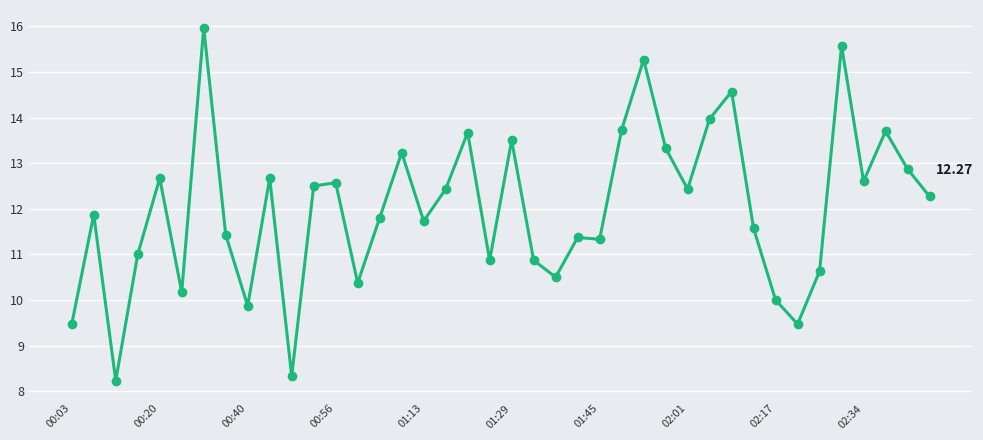

True or false: there are more than 2 points higher than both neighbors.

True